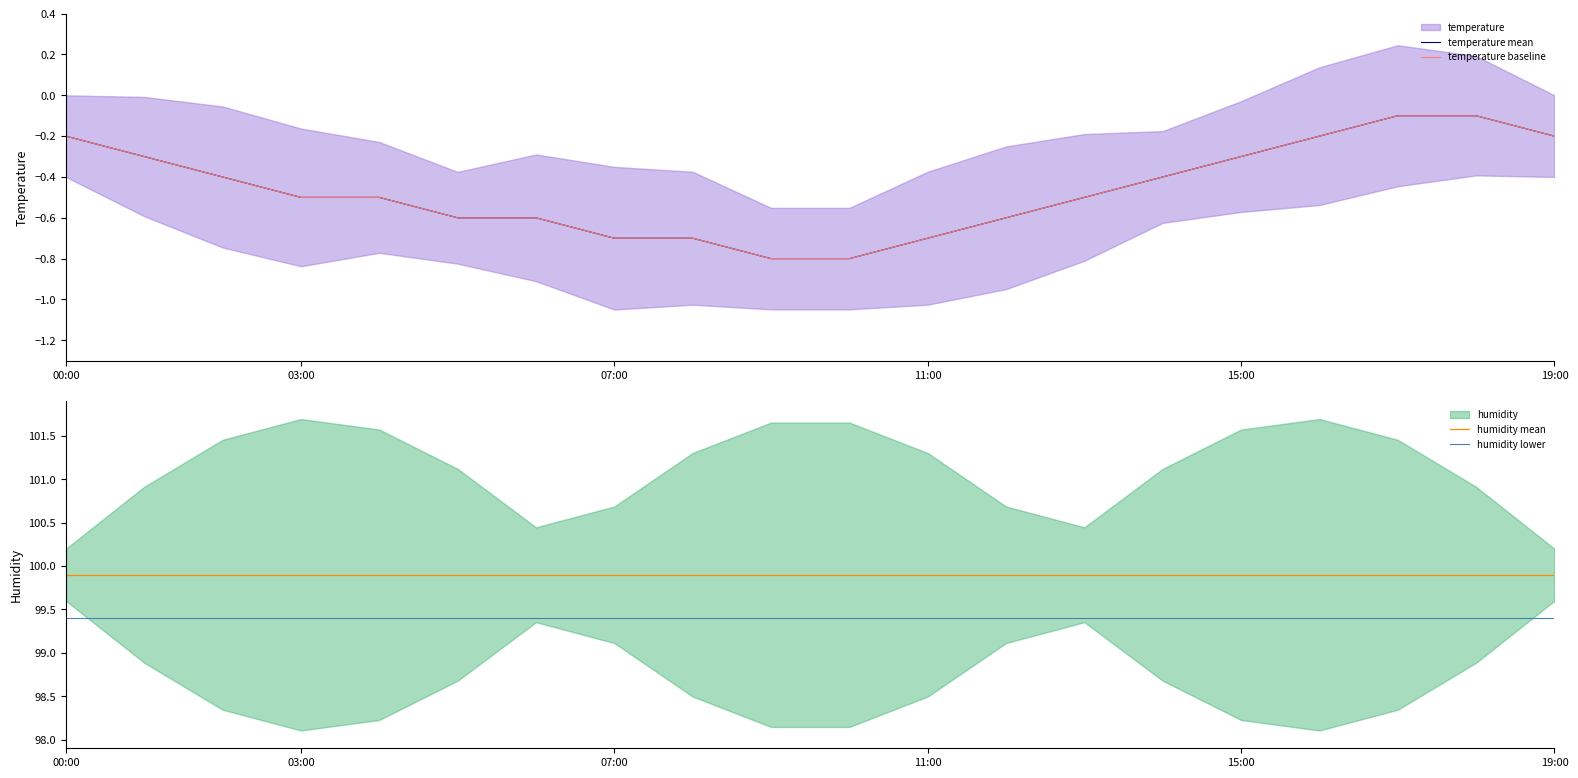

The humidity lower series shows 99.4 at 03:00. True or false?

True